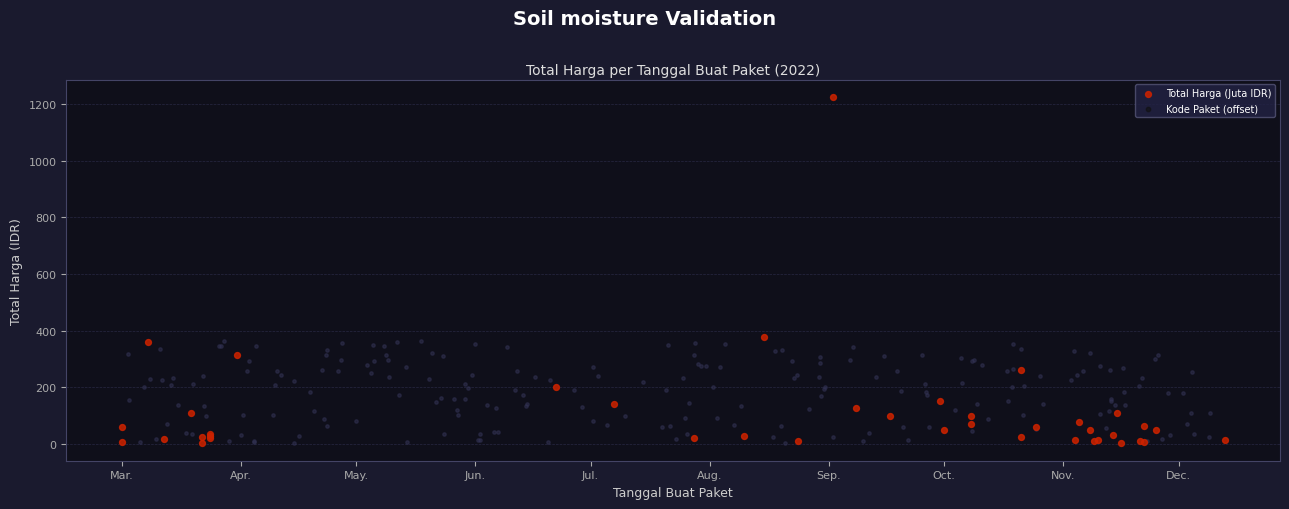

Is the value of Total Harga (Juta IDR) at 15 greater than the value of Kode Paket (offset) at 11?

Yes